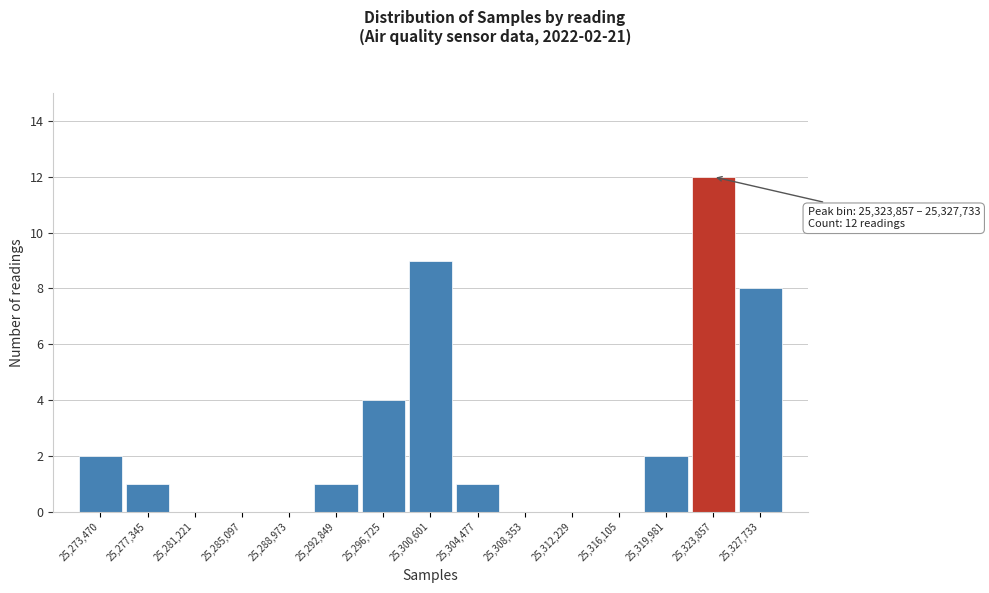

Reading right to left, what are all the values shown in this chart?

25,327,733=8	25,323,857=12	25,319,981=2	25,316,105=0	25,312,229=0	25,308,353=0	25,304,477=1	25,300,601=9	25,296,725=4	25,292,849=1	25,288,973=0	25,285,097=0	25,281,221=0	25,277,345=1	25,273,470=2